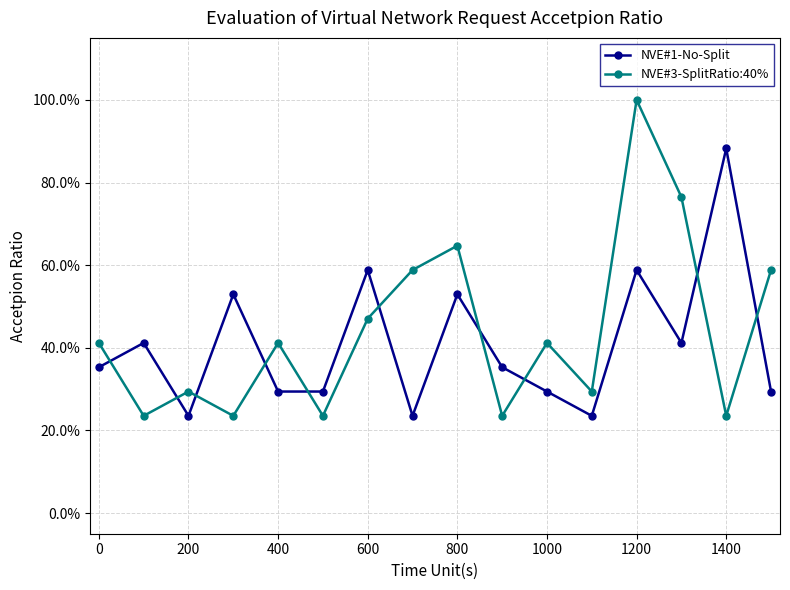

List the series in order of their peak value, highest first.

NVE#3-SplitRatio:40%, NVE#1-No-Split